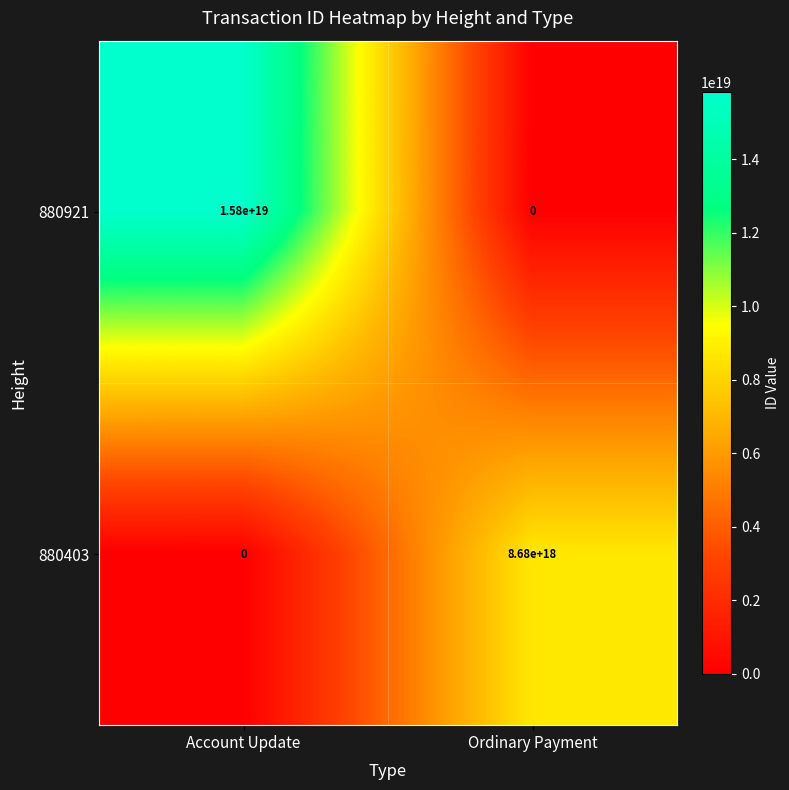

At which label is 880921 closest to 7900000000000000000?

Account Update